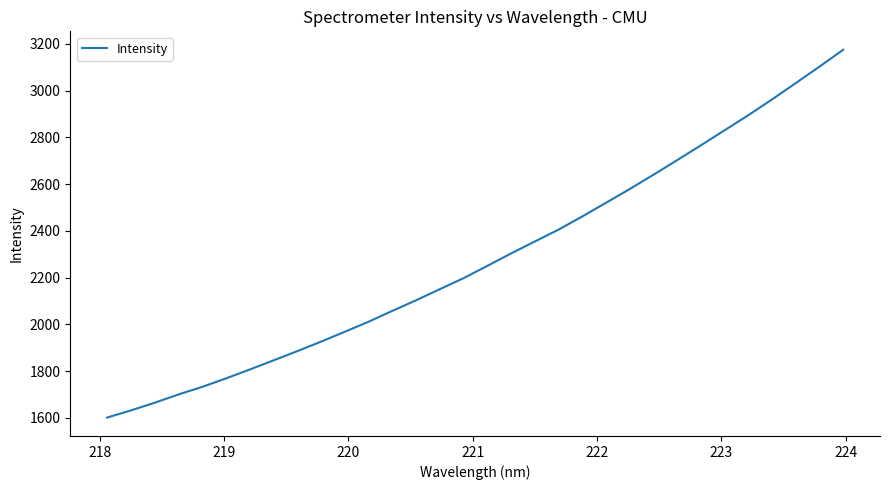

What is the greatest value displayed?

3174.4